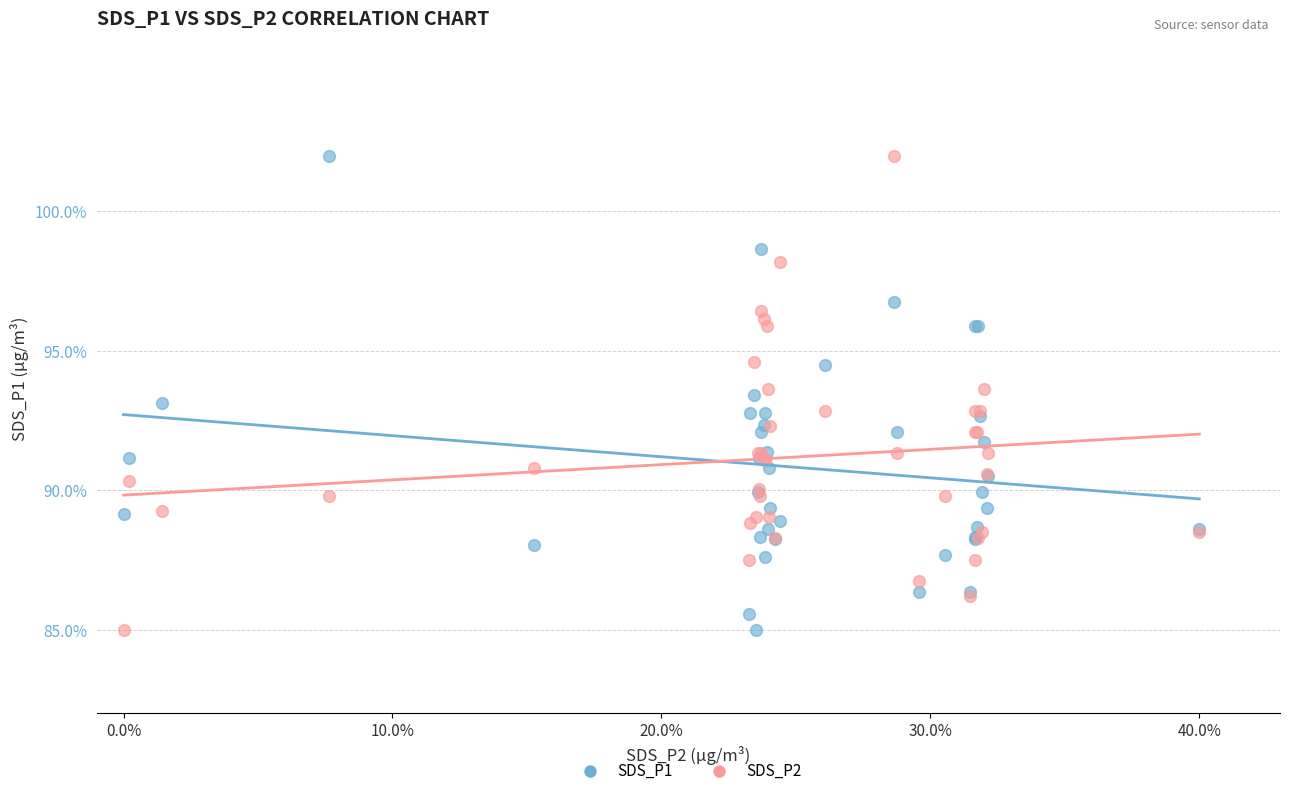

What is the X range (max minus min) for the scatter plot?

40.0